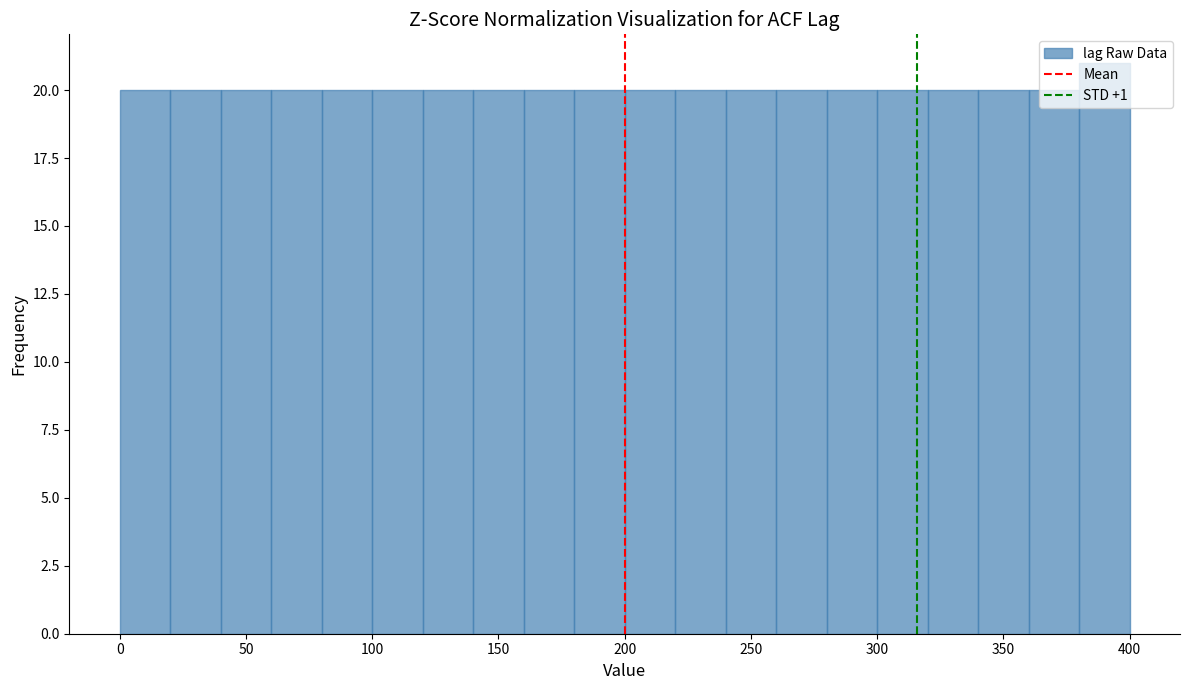

Reading left to right, transcribe this chart: for each bar, give the range it covers on the x-axis and its height. The values are not printed on the chart, so give them approximately, as read against the axis.

0 to 20: 20
20 to 40: 20
40 to 60: 20
60 to 80: 20
80 to 100: 20
100 to 120: 20
120 to 140: 20
140 to 160: 20
160 to 180: 20
180 to 200: 20
200 to 220: 20
220 to 240: 20
240 to 260: 20
260 to 280: 20
280 to 300: 20
300 to 320: 20
320 to 340: 20
340 to 360: 20
360 to 380: 20
380 to 400: 21